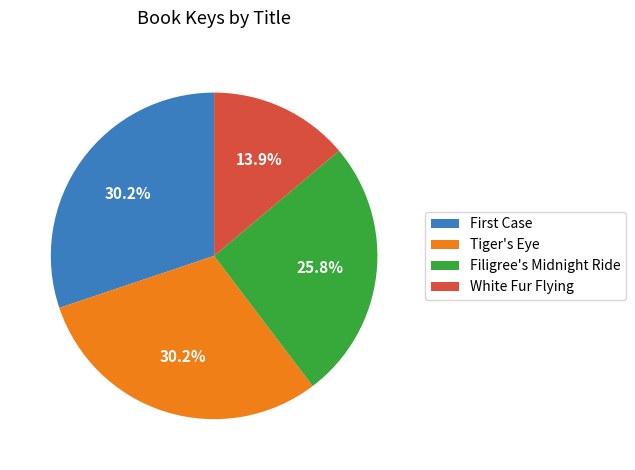

To the nearest percent, what is the combined percentage of Filigree's Midnight Ride and Tiger's Eye?

56%